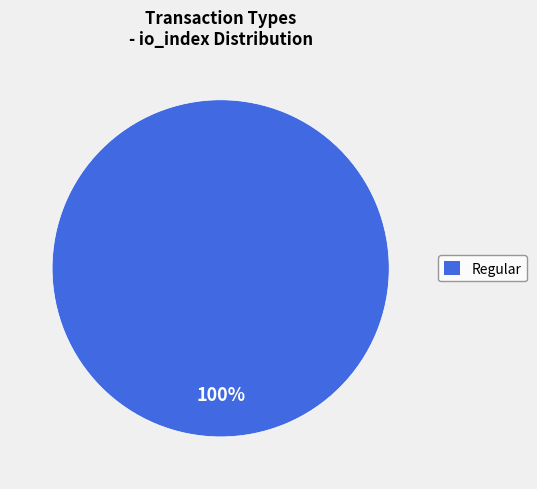

Which category accounts for the majority?

Regular